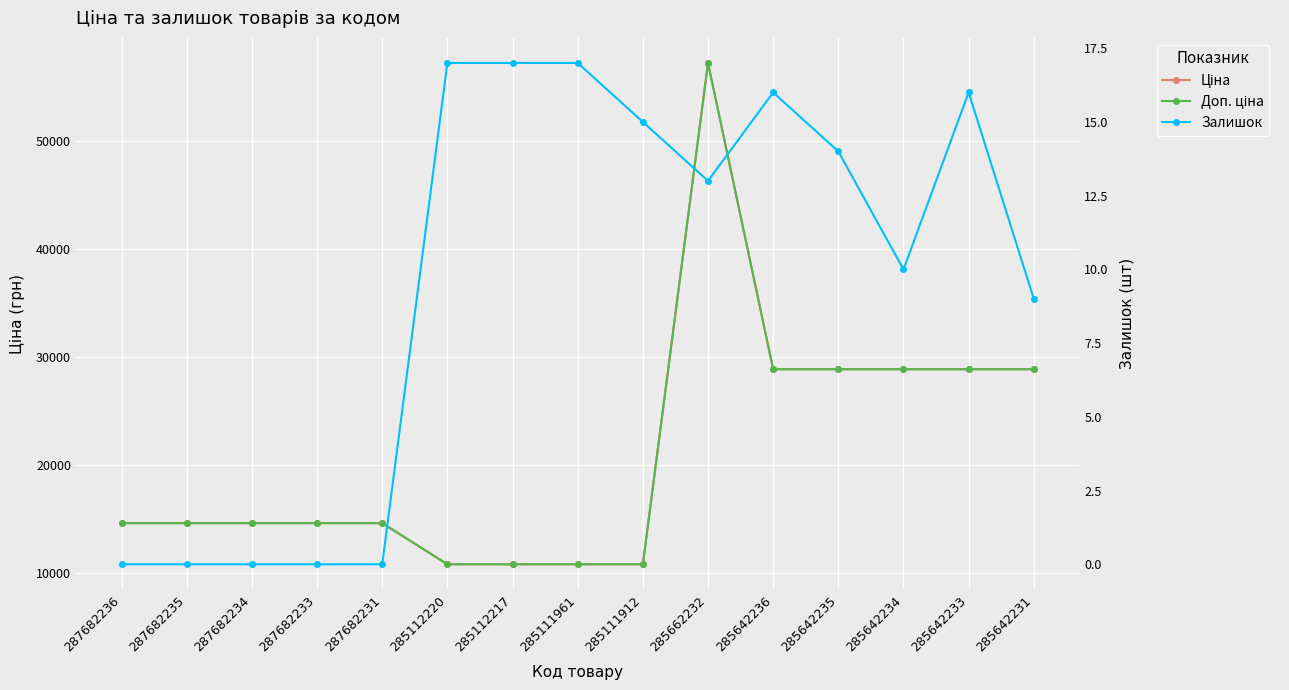

What are all the series names shown in the legend?

Ціна, Доп. ціна, Залишок